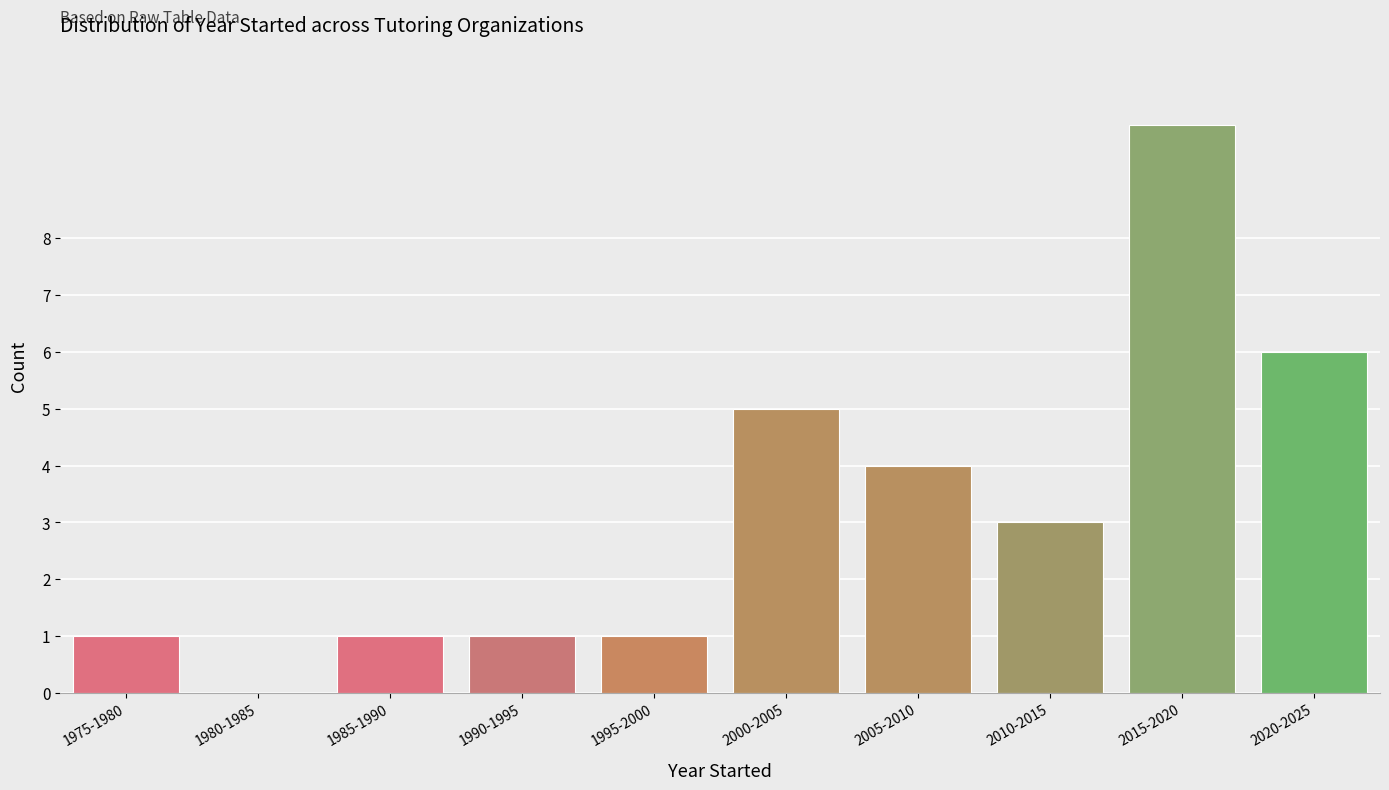

Reading left to right, list all the values displayed in this chart.

1975-1980=1	1980-1985=0	1985-1990=1	1990-1995=1	1995-2000=1	2000-2005=5	2005-2010=4	2010-2015=3	2015-2020=10	2020-2025=6